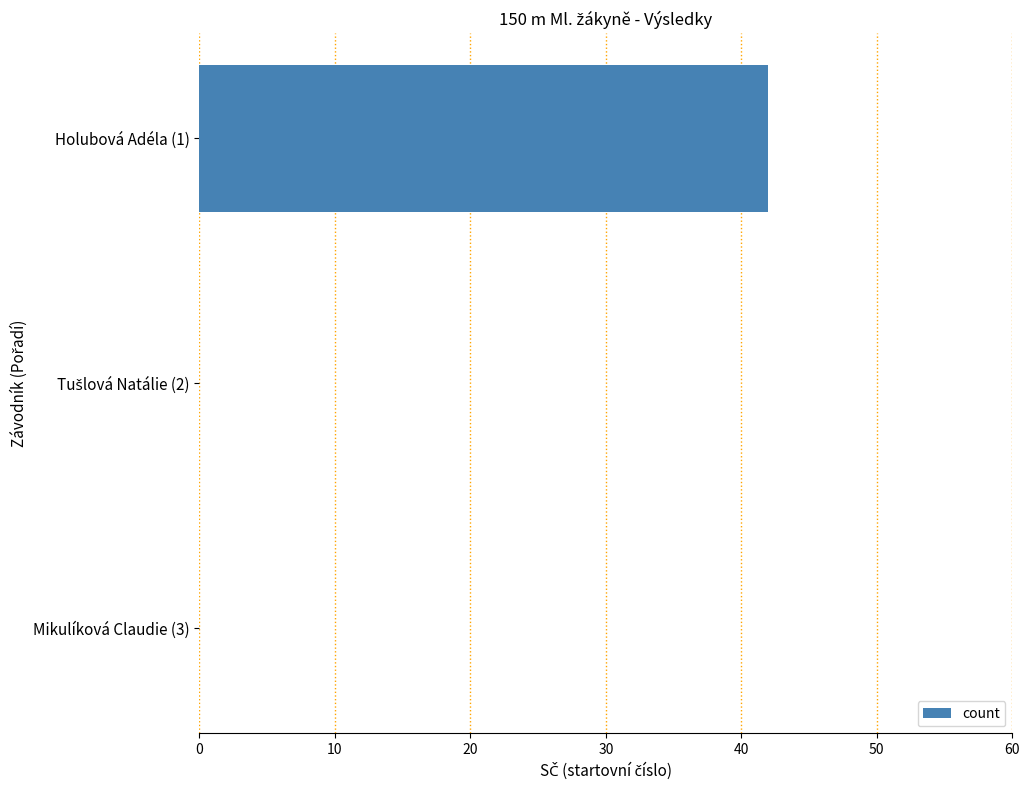

What is the maximum value shown in the chart?

42